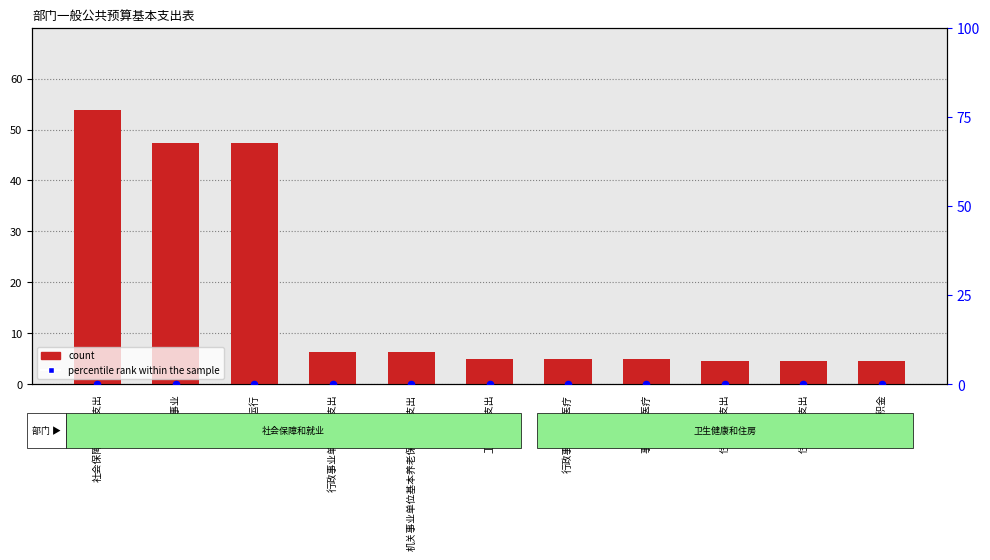

At which category is the sum across all series the highest?

社会保障和就业支出